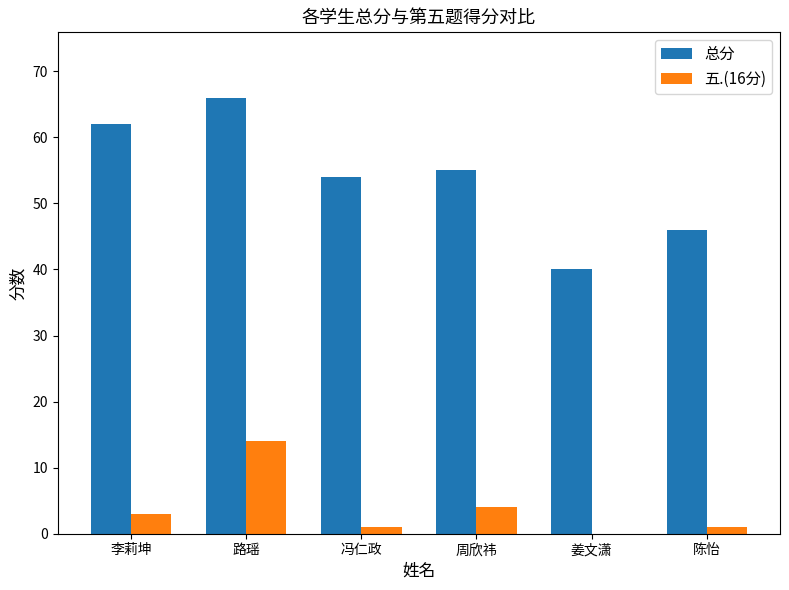

At which label is 五.(16分) closest to 7?

周欣祎